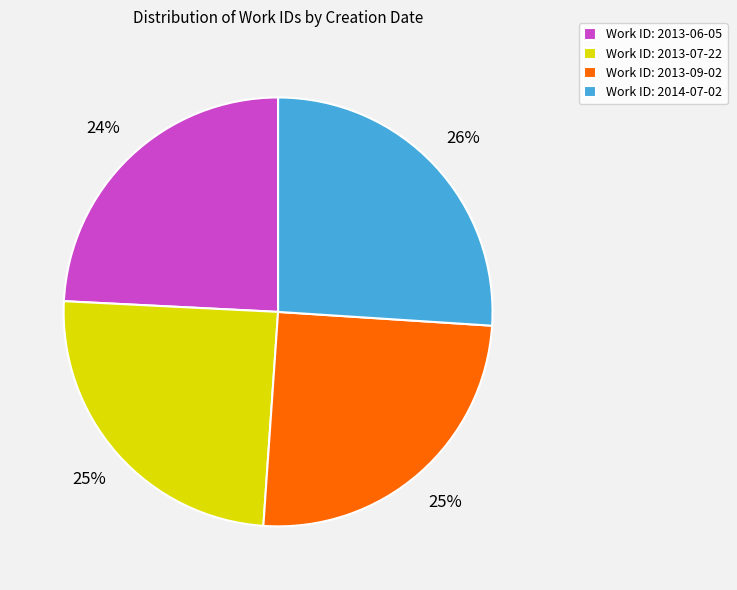

Which slice is the smallest?

Work ID: 2013-06-05